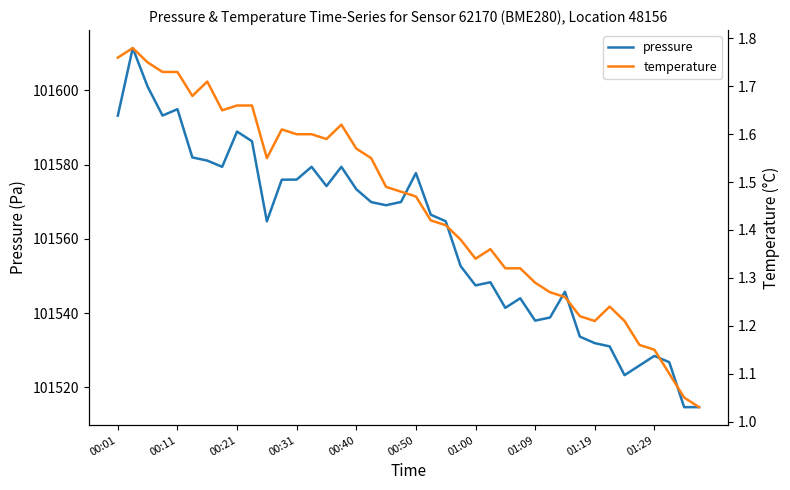

What is the difference between the maximum and minimum values in the temperature series?

0.8